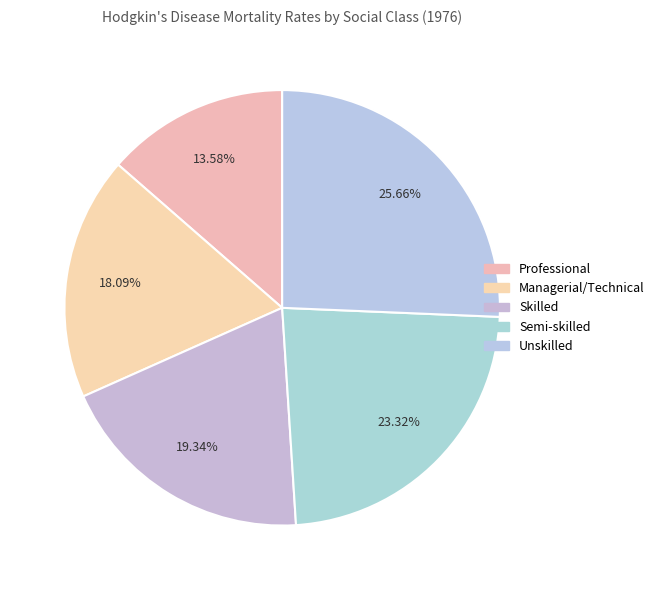

How many segments does this pie chart have?

5